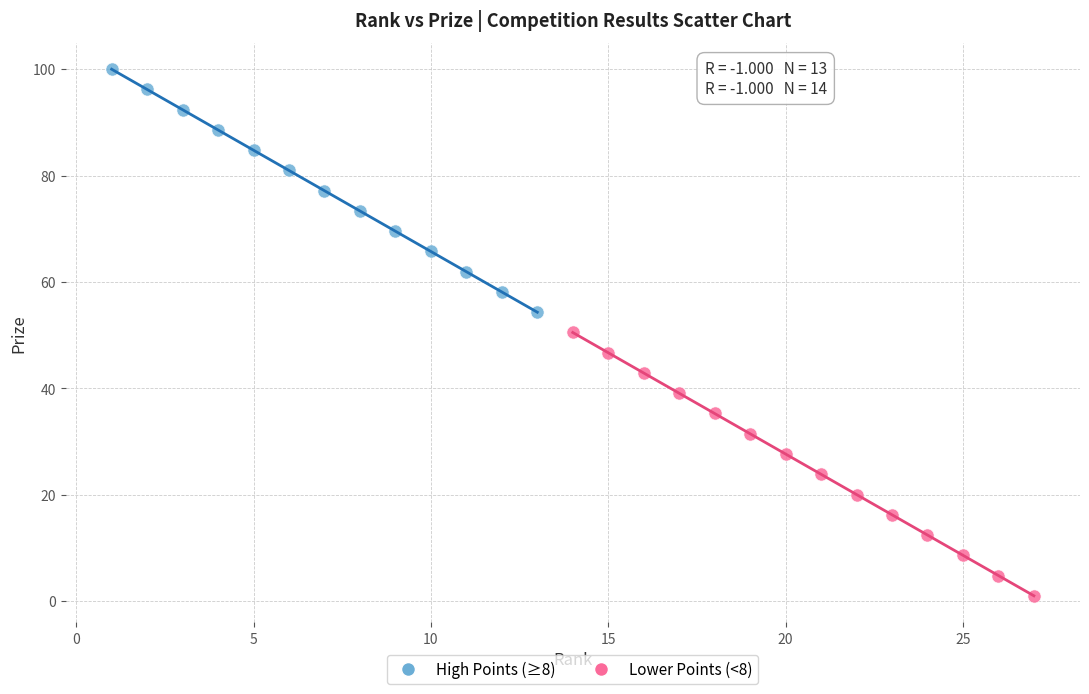

What are all the series names shown in the legend?

High Points (≥8), Lower Points (<8)